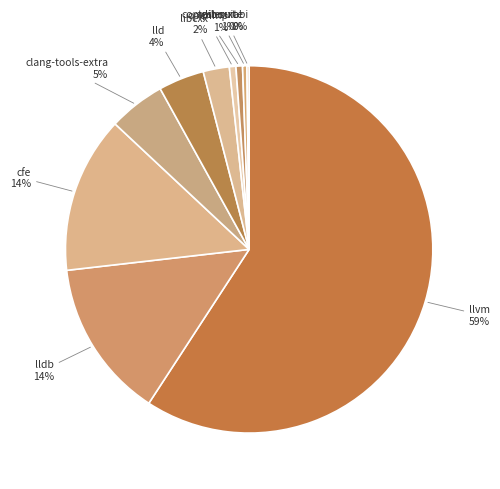

Combined, do openmp and cfe account for over 50%?

No